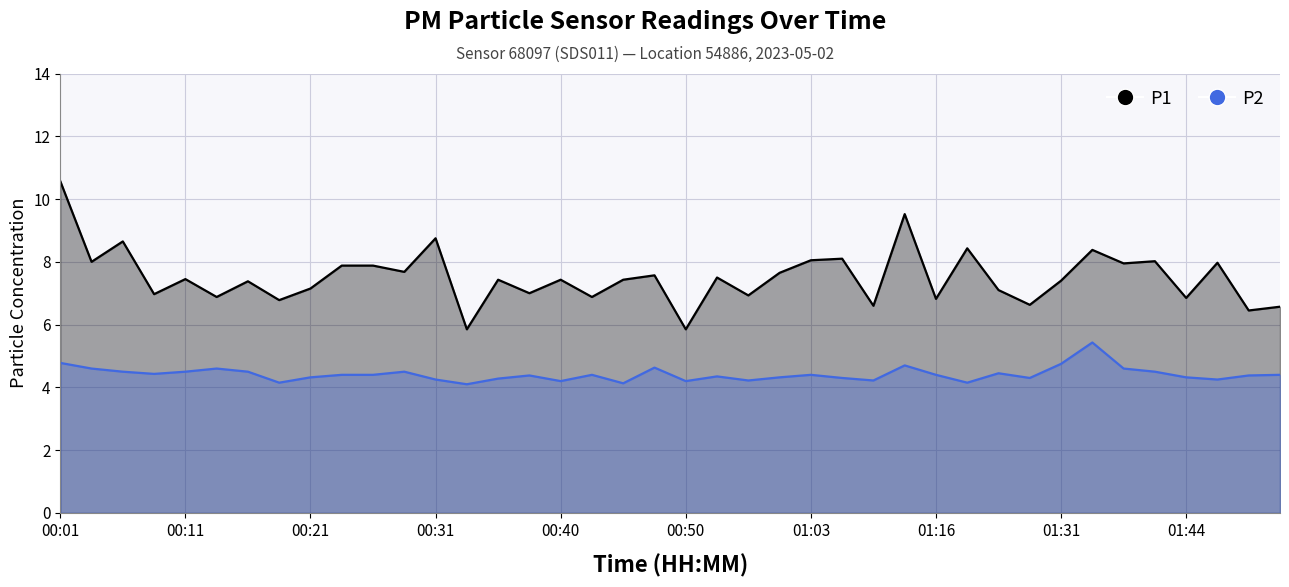

The value of P1 at 01:16 is 9.5. True or false?

False